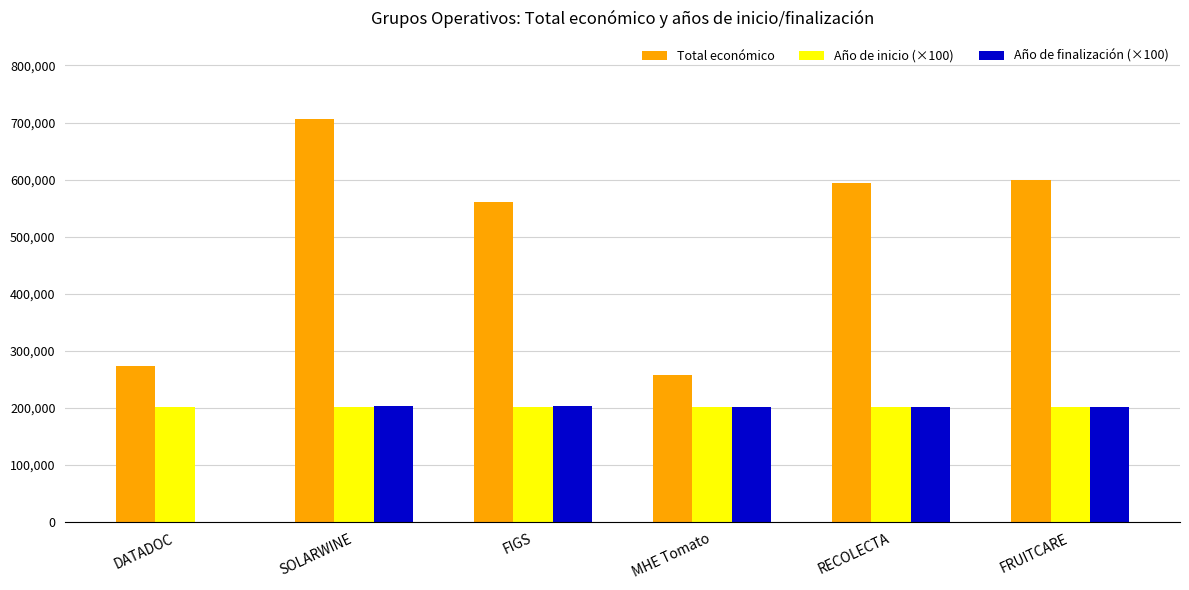

What is the sum of the Total económico values at DATADOC and FIGS?

834712